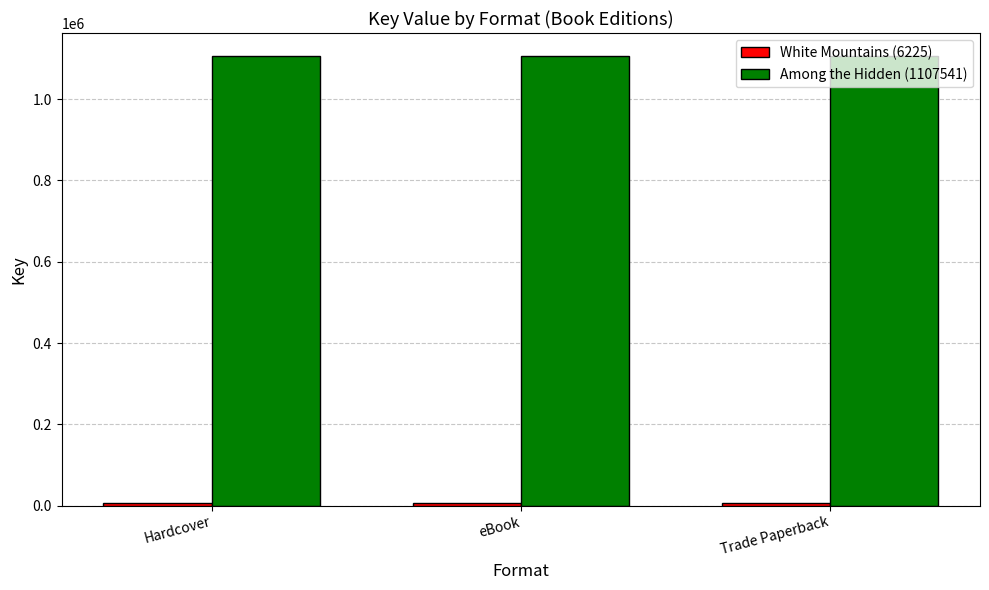

What is the total value across all series at eBook?

1113766